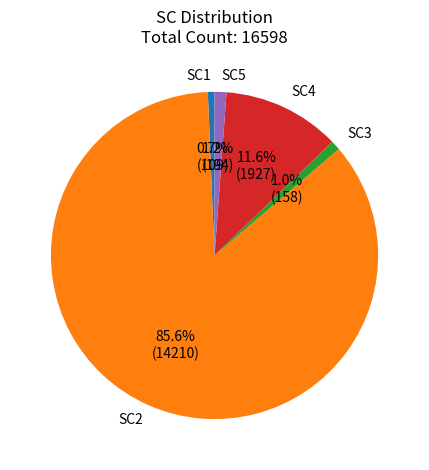

What percentage do SC5 and SC4 together represent?

12.8%